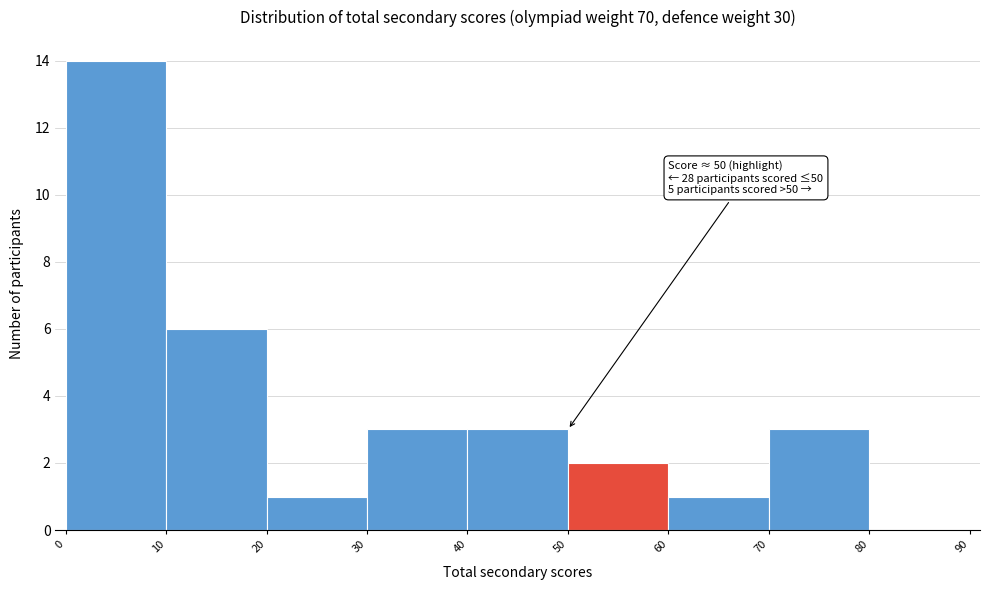

Which range on the x-axis has the tallest bar?

0 to 10